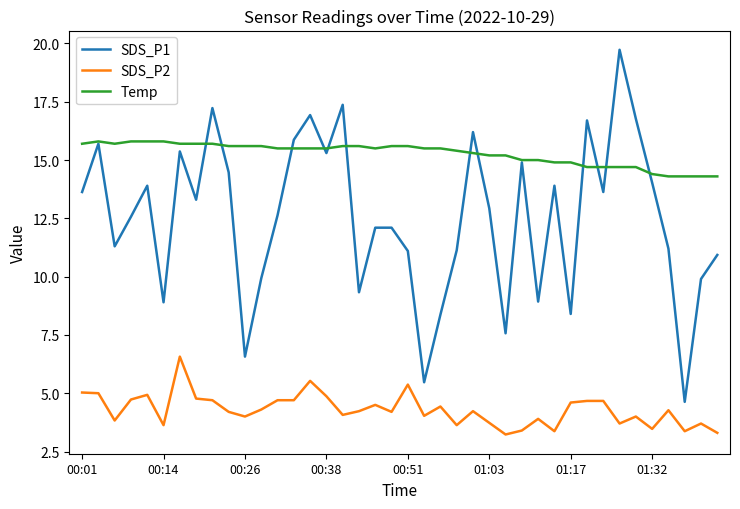

Which series has the largest range (max minus min)?

SDS_P1